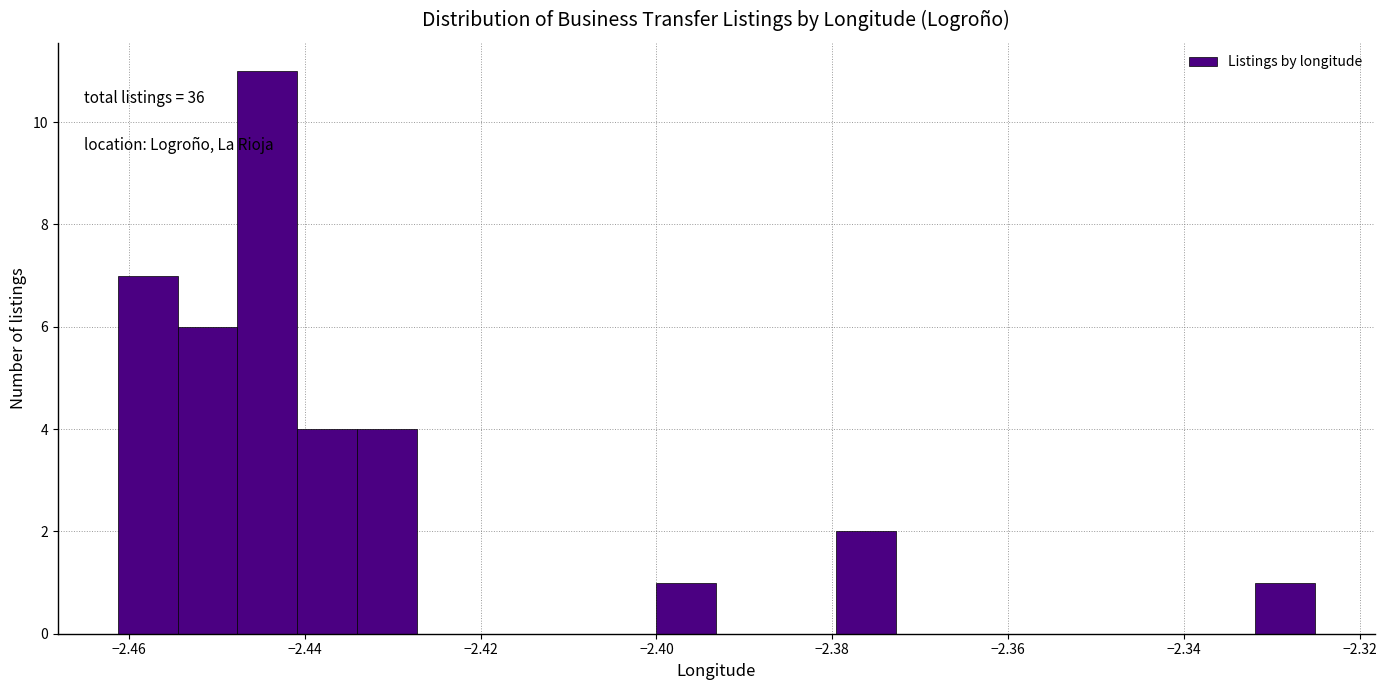

Read against the x-axis, roughly where is the centre of the tallest bar?

-2.444